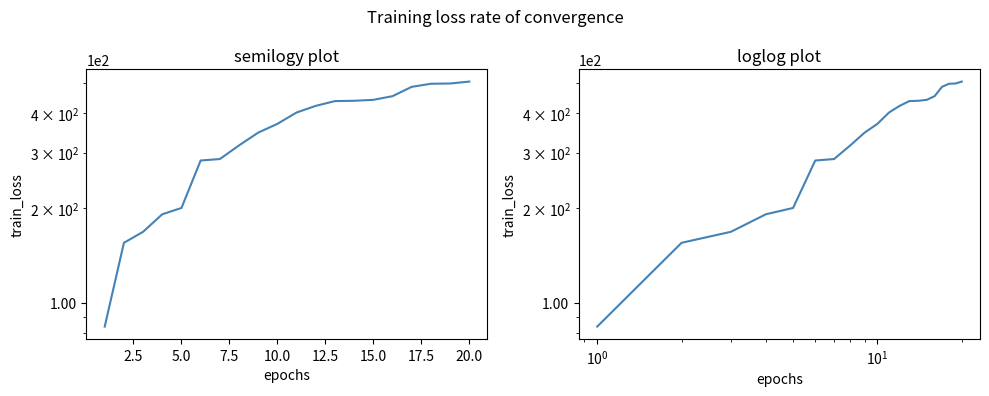

What is the difference between the maximum and second lowest values?

349